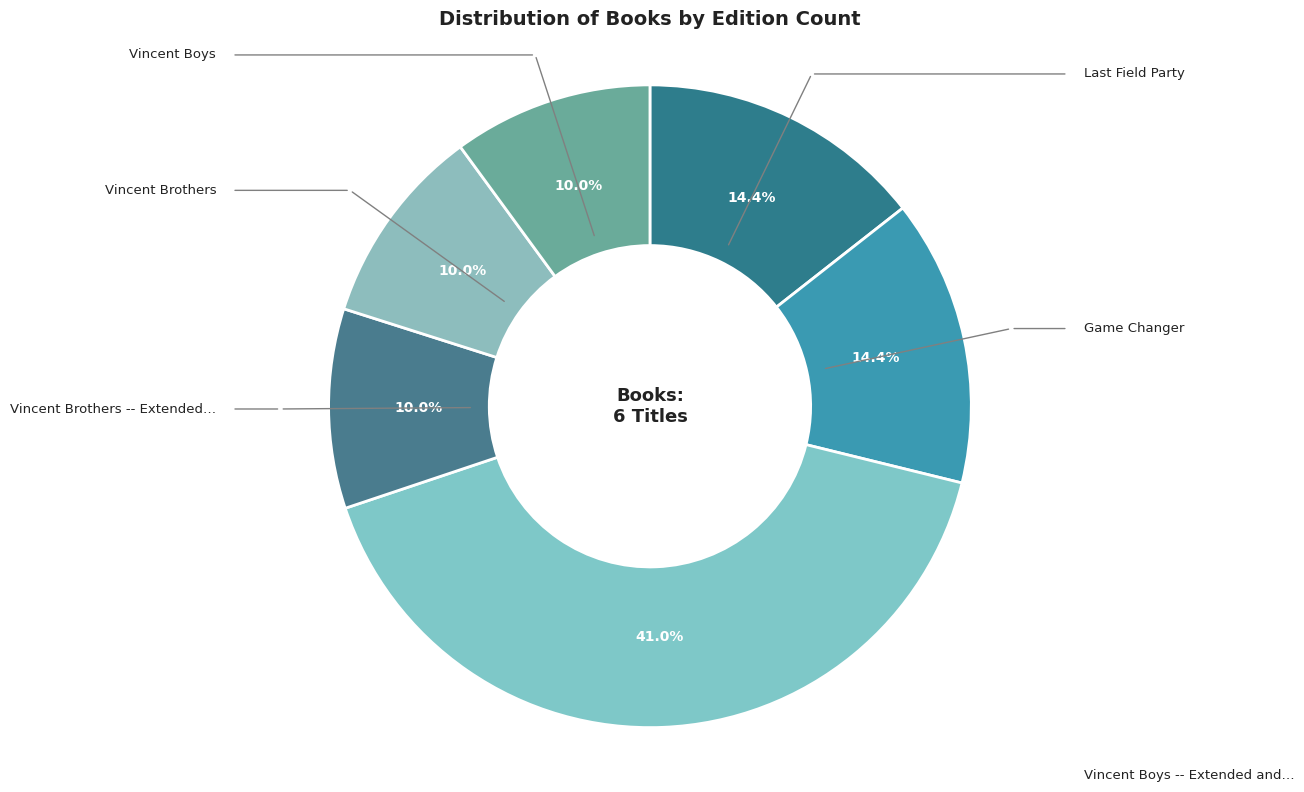

How many slices are in this pie chart?

6